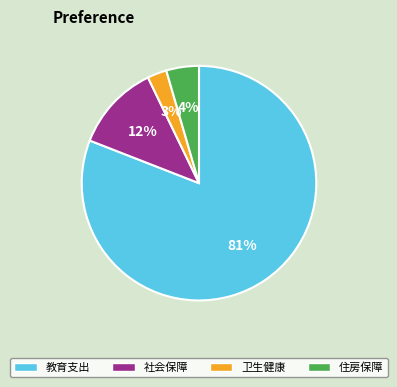

To the nearest percent, what is the average slice percentage?

25%